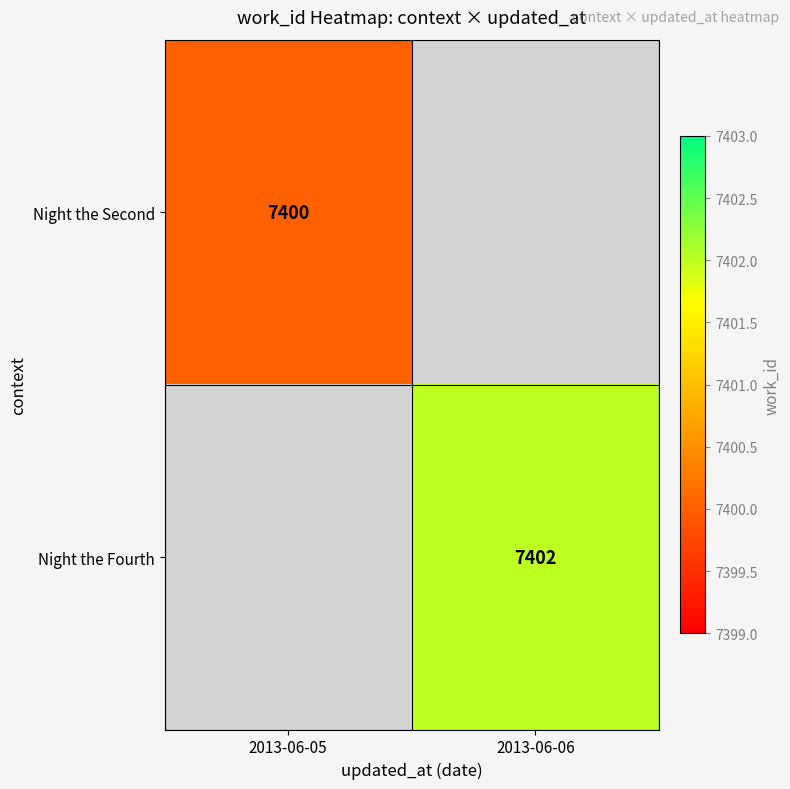

The Night the Fourth series shows 7402 at 2013-06-06. True or false?

True